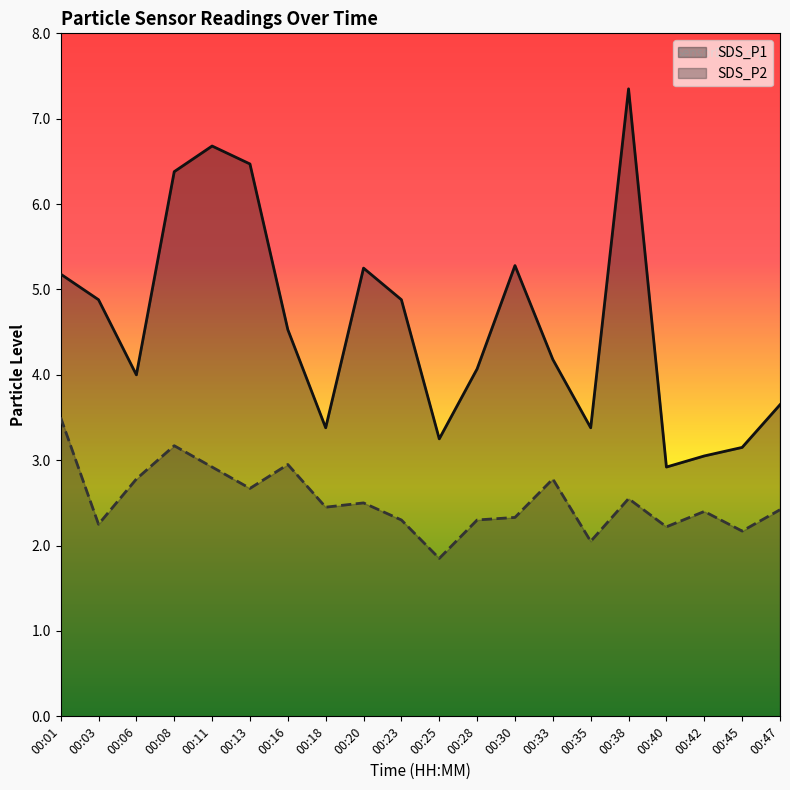

Is it true that SDS_P1 equals 12.1 at 00:38?

False